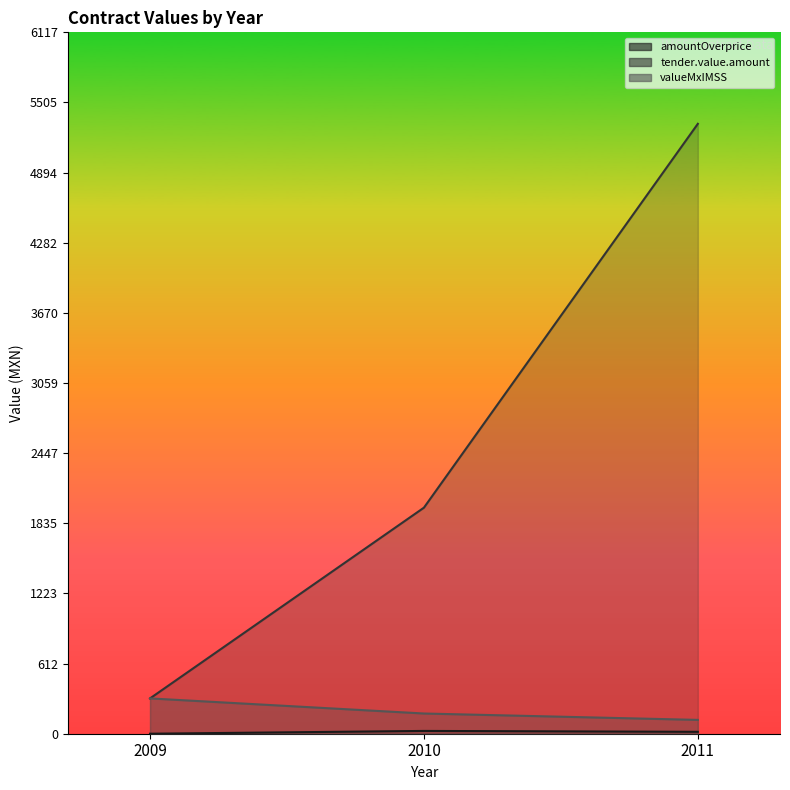

How many distinct data groups are displayed?

3